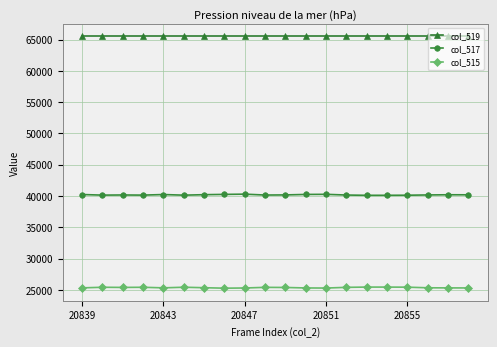

True or false: col_519 and col_515 cross at least once.

False